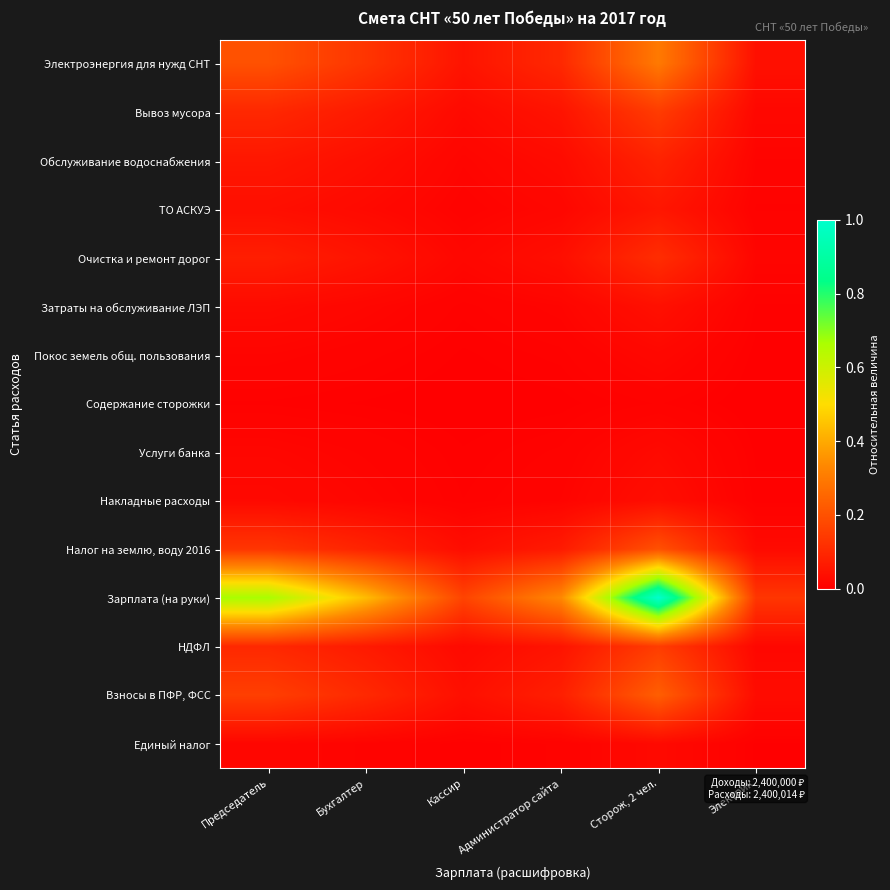

Reading left to right, transcribe all the data shown in this chart.

Электроэнергия для нужд СНТ: Председатель=0.2	Бухгалтер=0.1	Кассир=0.0	Администратор сайта=0.1	Сторож, 2 чел.=0.3	Электрик=0.0
Вывоз мусора: Председатель=0.1	Бухгалтер=0.1	Кассир=0.0	Администратор сайта=0.0	Сторож, 2 чел.=0.1	Электрик=0.0
Обслуживание водоснабжения: Председатель=0.1	Бухгалтер=0.0	Кассир=0.0	Администратор сайта=0.0	Сторож, 2 чел.=0.1	Электрик=0.0
ТО АСКУЭ: Председатель=0.0	Бухгалтер=0.0	Кассир=0.0	Администратор сайта=0.0	Сторож, 2 чел.=0.1	Электрик=0.0
Очистка и ремонт дорог: Председатель=0.1	Бухгалтер=0.0	Кассир=0.0	Администратор сайта=0.0	Сторож, 2 чел.=0.1	Электрик=0.0
Затраты на обслуживание ЛЭП: Председатель=0.0	Бухгалтер=0.0	Кассир=0.0	Администратор сайта=0.0	Сторож, 2 чел.=0.0	Электрик=0.0
Покос земель общ. пользования: Председатель=0.0	Бухгалтер=0.0	Кассир=0.0	Администратор сайта=0.0	Сторож, 2 чел.=0.0	Электрик=0.0
Содержание сторожки: Председатель=0.0	Бухгалтер=0.0	Кассир=0.0	Администратор сайта=0.0	Сторож, 2 чел.=0.0	Электрик=0.0
Услуги банка: Председатель=0.0	Бухгалтер=0.0	Кассир=0.0	Администратор сайта=0.0	Сторож, 2 чел.=0.0	Электрик=0.0
Накладные расходы: Председатель=0.0	Бухгалтер=0.0	Кассир=0.0	Администратор сайта=0.0	Сторож, 2 чел.=0.0	Электрик=0.0
Налог на землю, воду 2016: Председатель=0.1	Бухгалтер=0.1	Кассир=0.0	Администратор сайта=0.1	Сторож, 2 чел.=0.2	Электрик=0.0
Зарплата (на руки): Председатель=0.7	Бухгалтер=0.4	Кассир=0.2	Администратор сайта=0.3	Сторож, 2 чел.=1.0	Электрик=0.1
НДФЛ: Председатель=0.1	Бухгалтер=0.1	Кассир=0.0	Администратор сайта=0.0	Сторож, 2 чел.=0.1	Электрик=0.0
Взносы в ПФР, ФСС: Председатель=0.2	Бухгалтер=0.1	Кассир=0.0	Администратор сайта=0.1	Сторож, 2 чел.=0.2	Электрик=0.0
Единый налог: Председатель=0.0	Бухгалтер=0.0	Кассир=0.0	Администратор сайта=0.0	Сторож, 2 чел.=0.0	Электрик=0.0